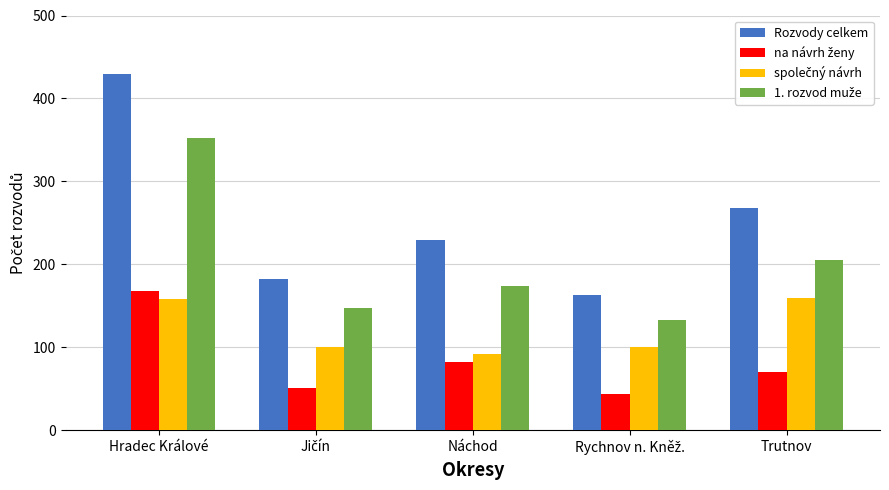

What is the spread (max minus min) of values at Trutnov?

197